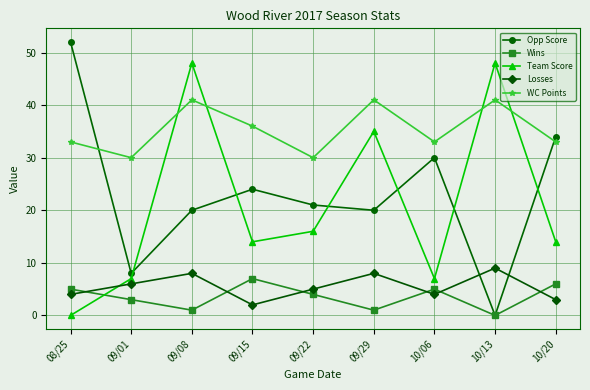

Which series has the largest total across all categories?

WC Points